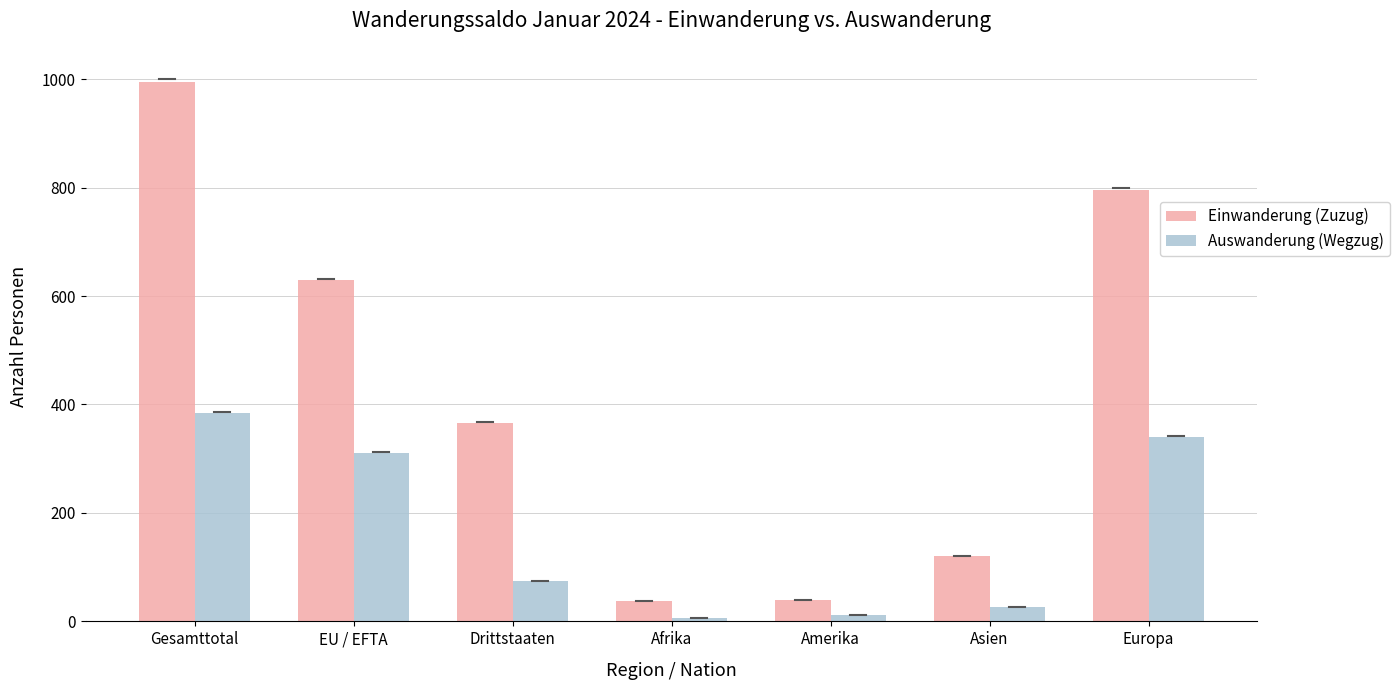

What is the sum of all Einwanderung (Zuzug) values?

2982